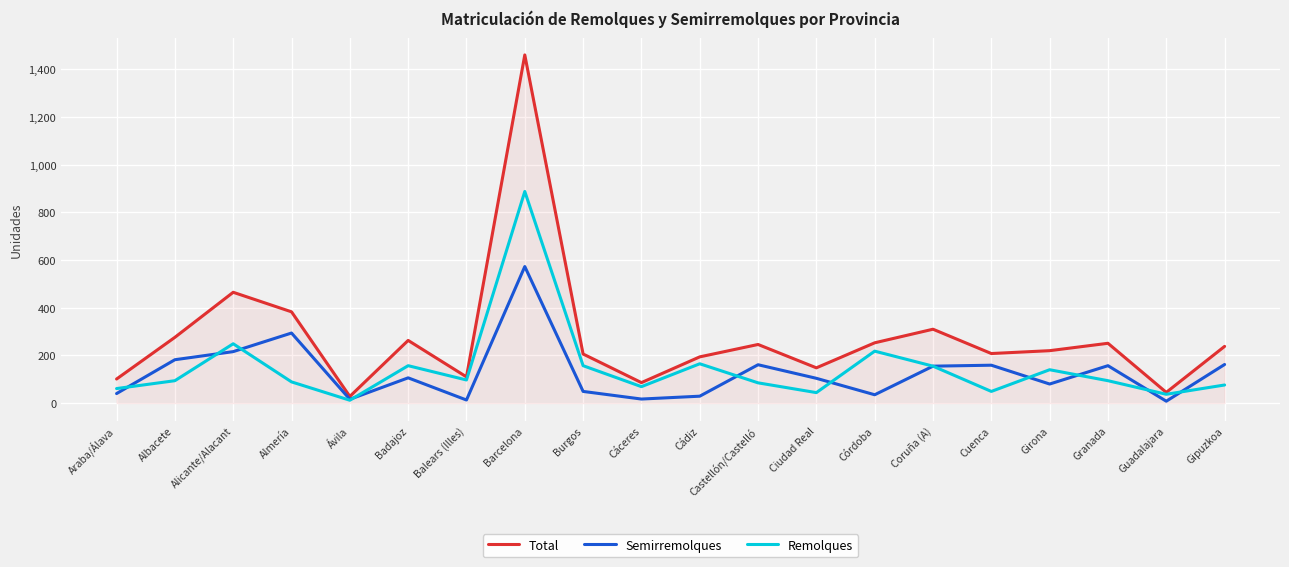

What is the smallest value displayed?

8